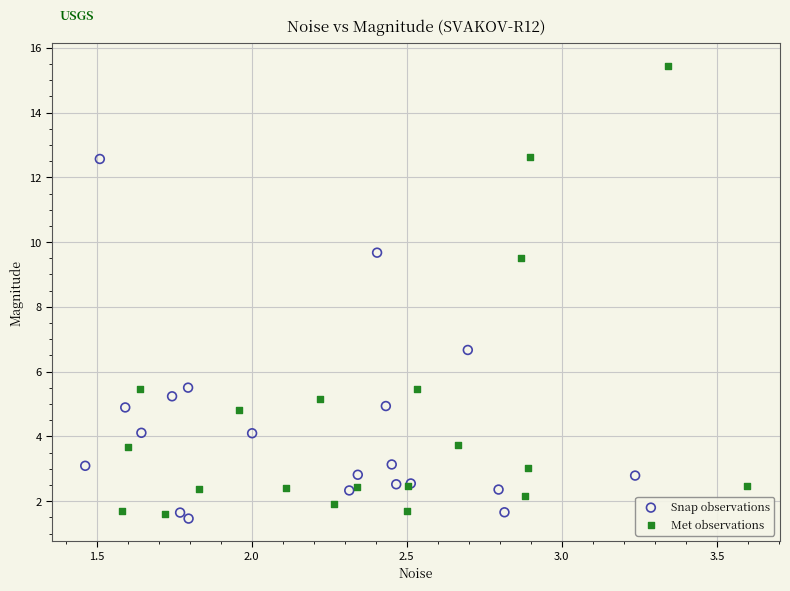

Which series has the largest Y range (max minus min)?

Met observations